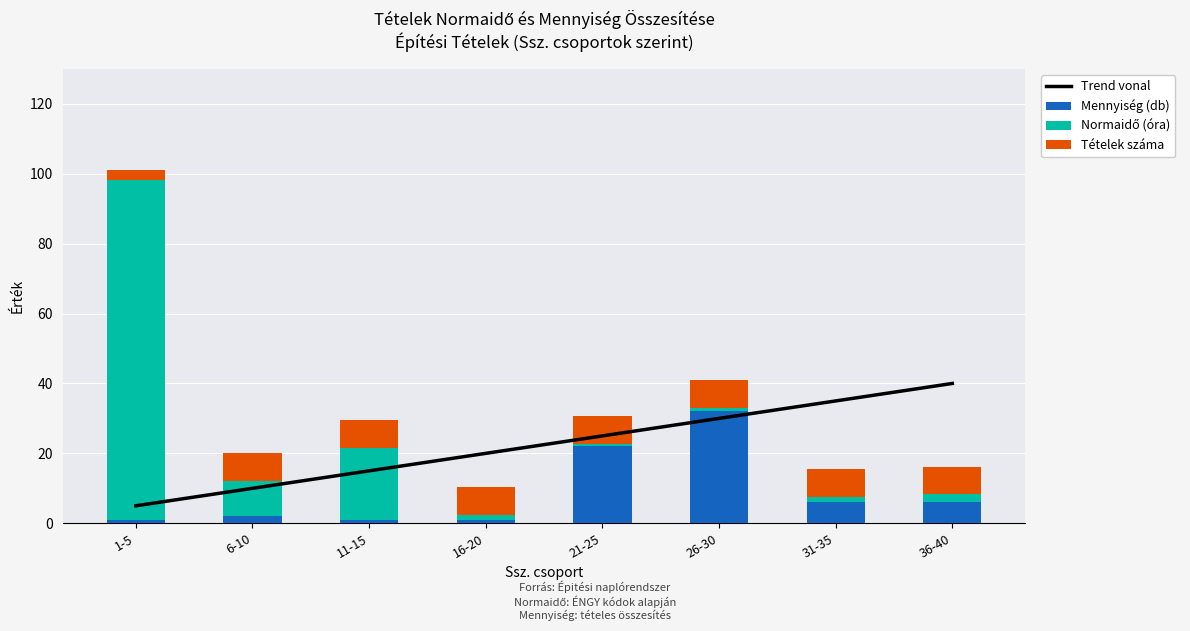

Read the Normaidő (óra) value at 26-30.

0.9